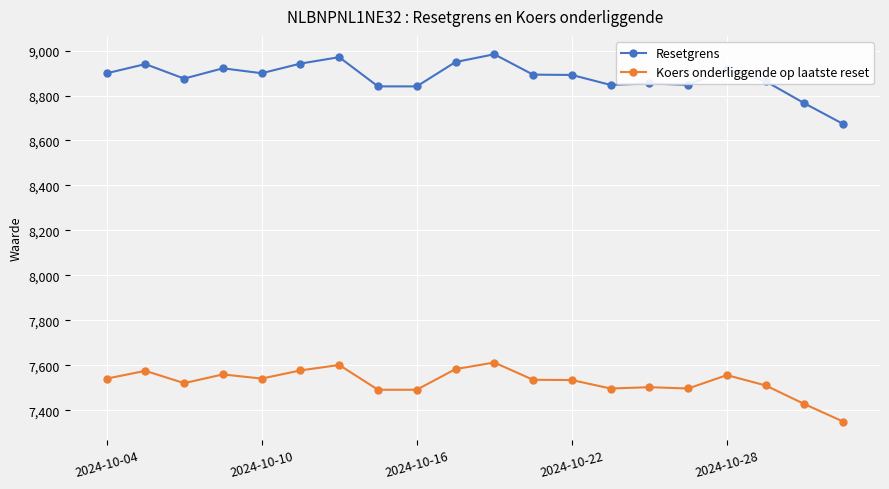

True or false: Resetgrens has more than 0 points higher than both neighbors.

True